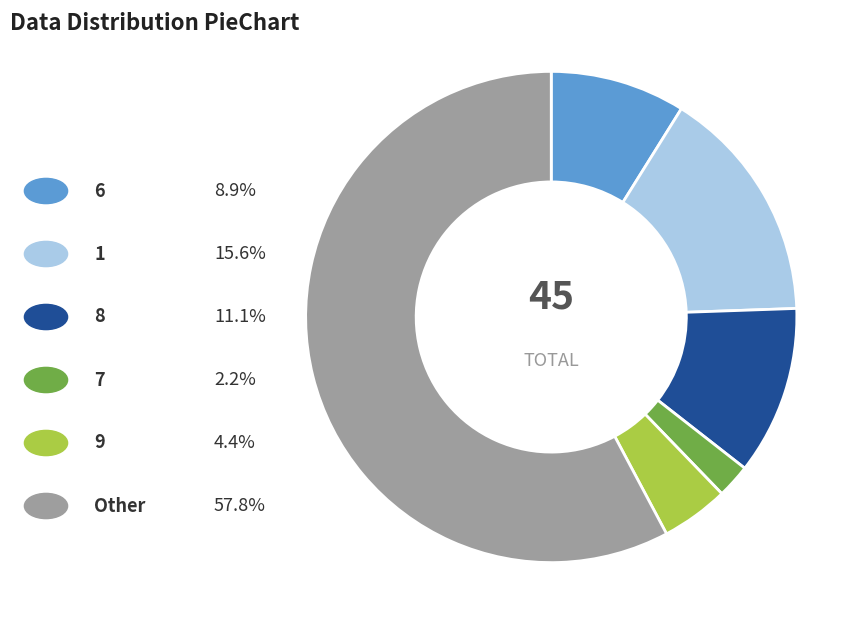

Count the number of slices in the pie.

6